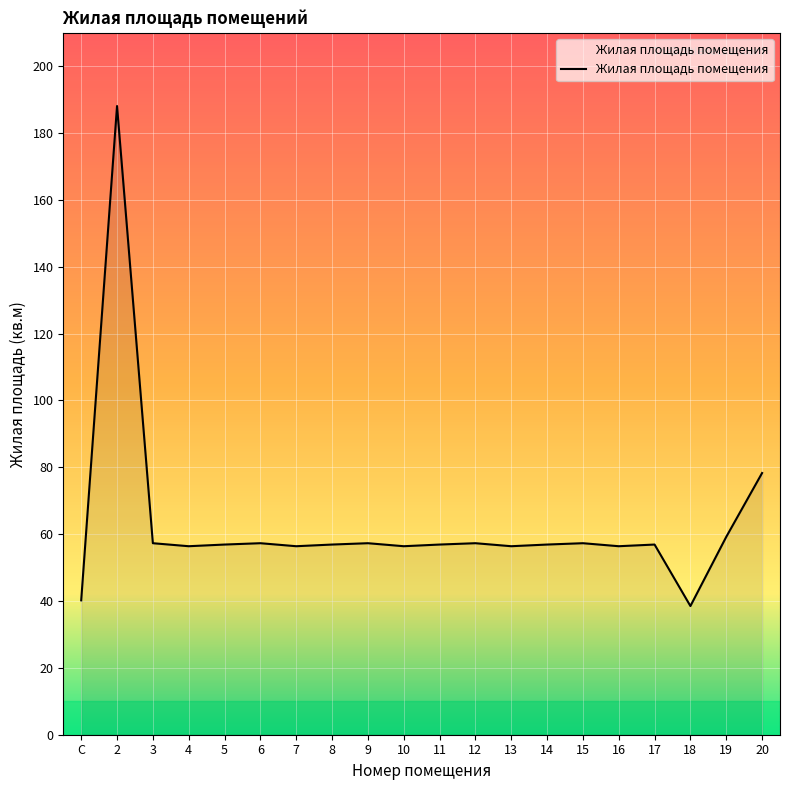

What is the difference between the values at 11 and 20?

21.4